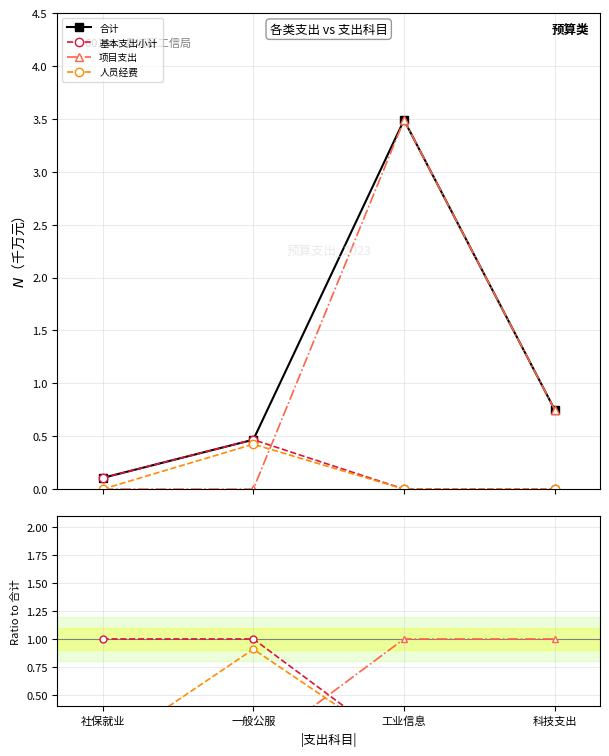

Count the number of categories in the chart.

4